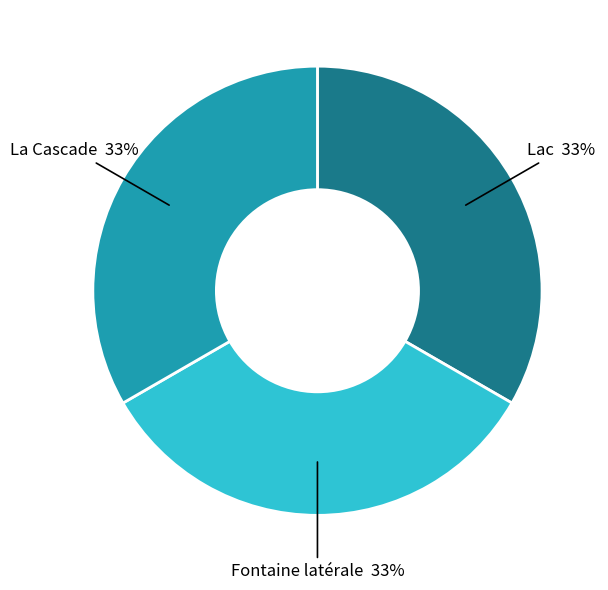

To the nearest percent, what is the average slice percentage?

33%